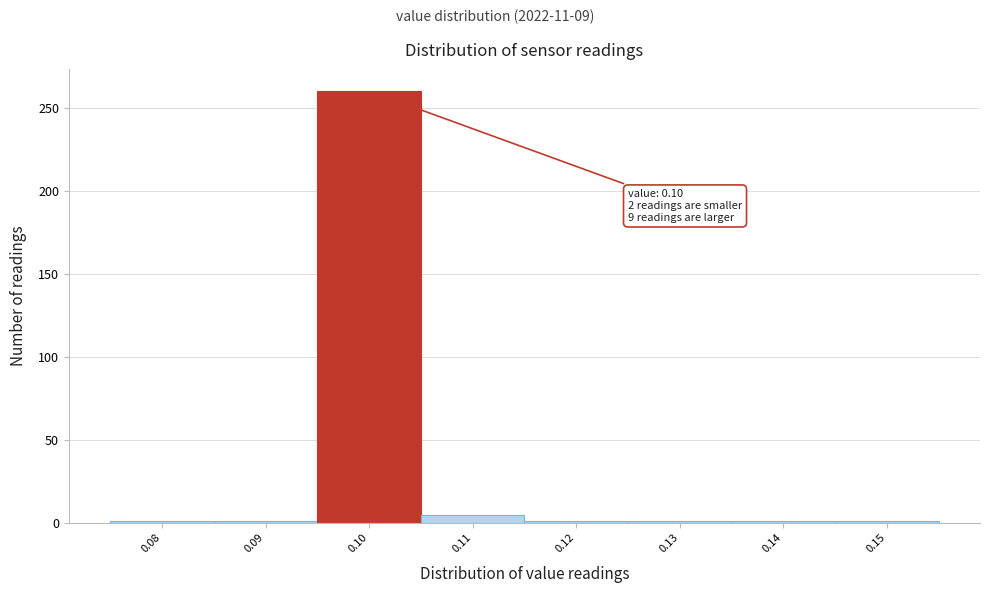

Which range on the x-axis has the tallest bar?

0.095 to 0.105